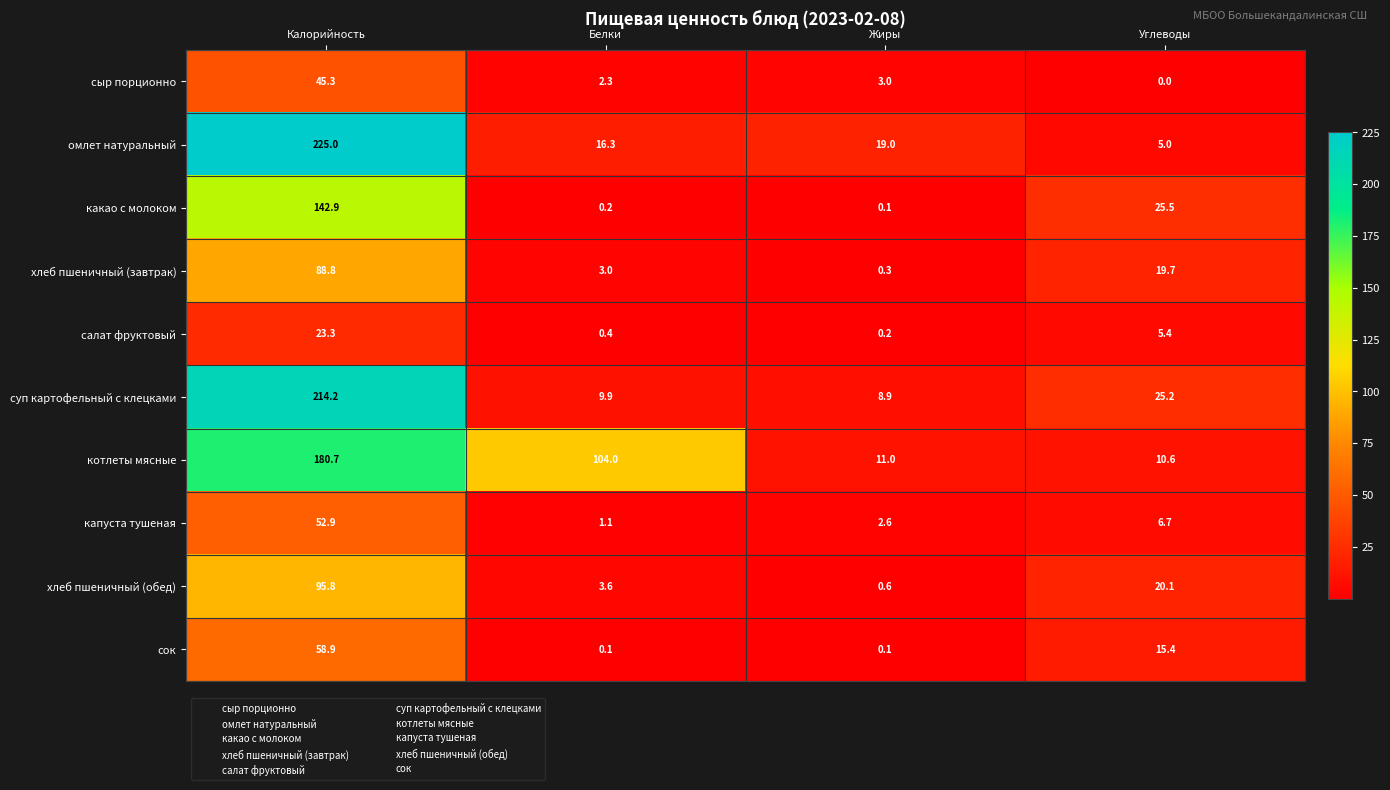

Between Белки and Углеводы, which series saw the biggest shift?

котлеты мясные